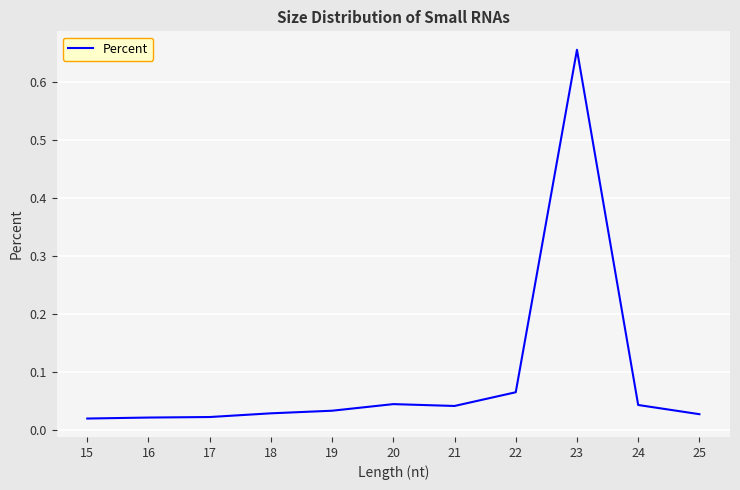

Which has a higher value, 24 or 15?

24